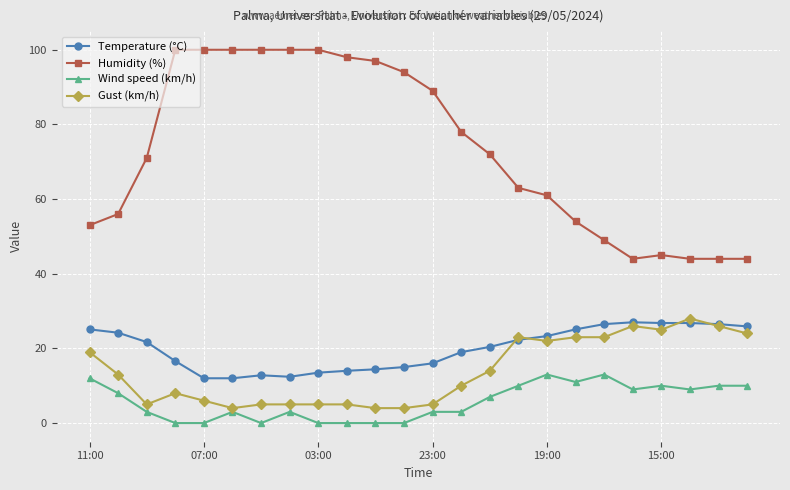

Which series has the widest spread of values?

Humidity (%)